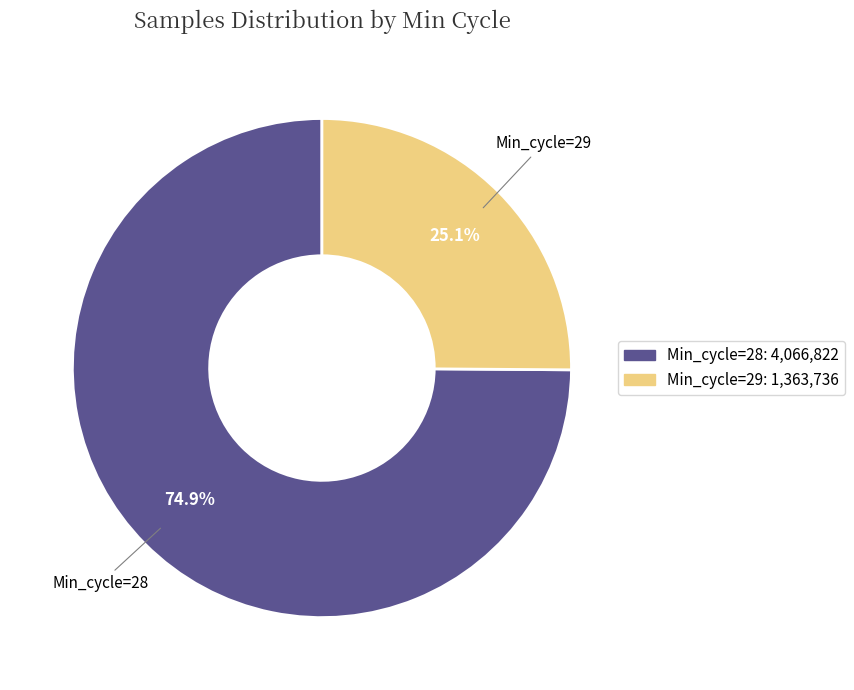

Is there a majority slice in this chart?

Yes